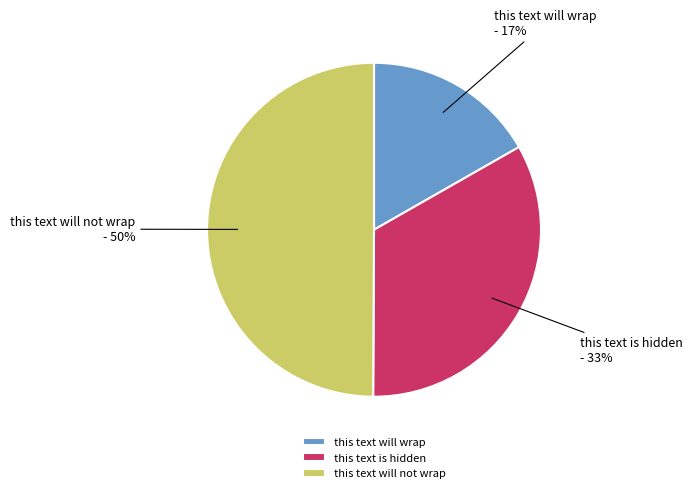

To the nearest percent, what percentage of the pie is this text is hidden?

33%